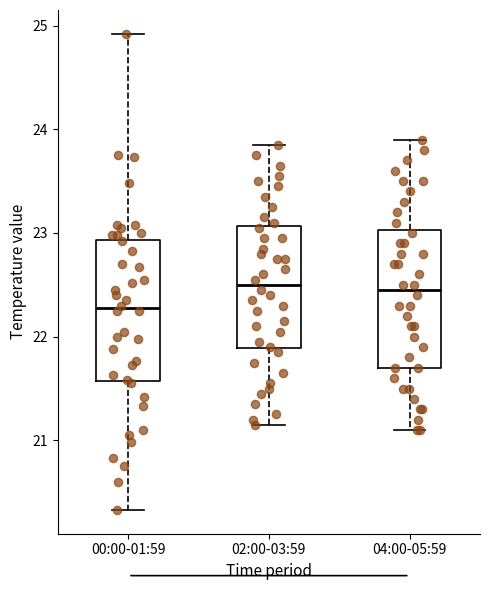

Where does the median line of the box for 02:00-03:59 sit on the y-axis? The values are not printed on the chart, so give them approximately, as read against the axis.

22.5